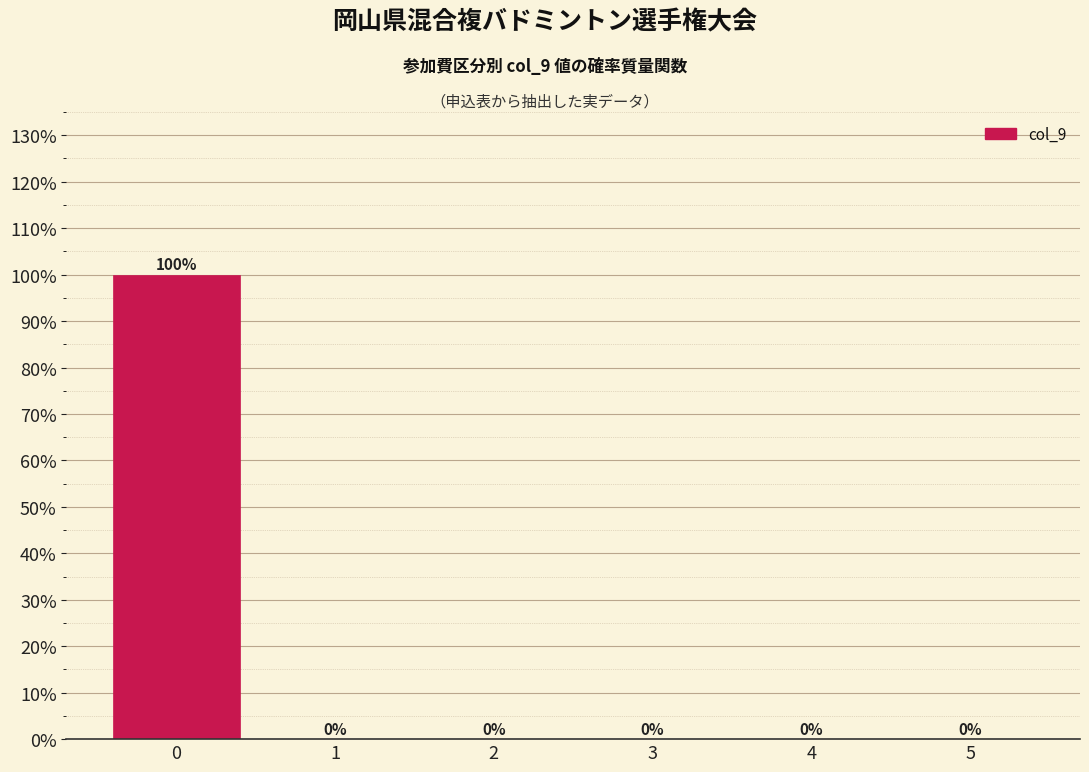

Reading left to right, list all the values displayed in this chart.

0=100	1=0	2=0	3=0	4=0	5=0